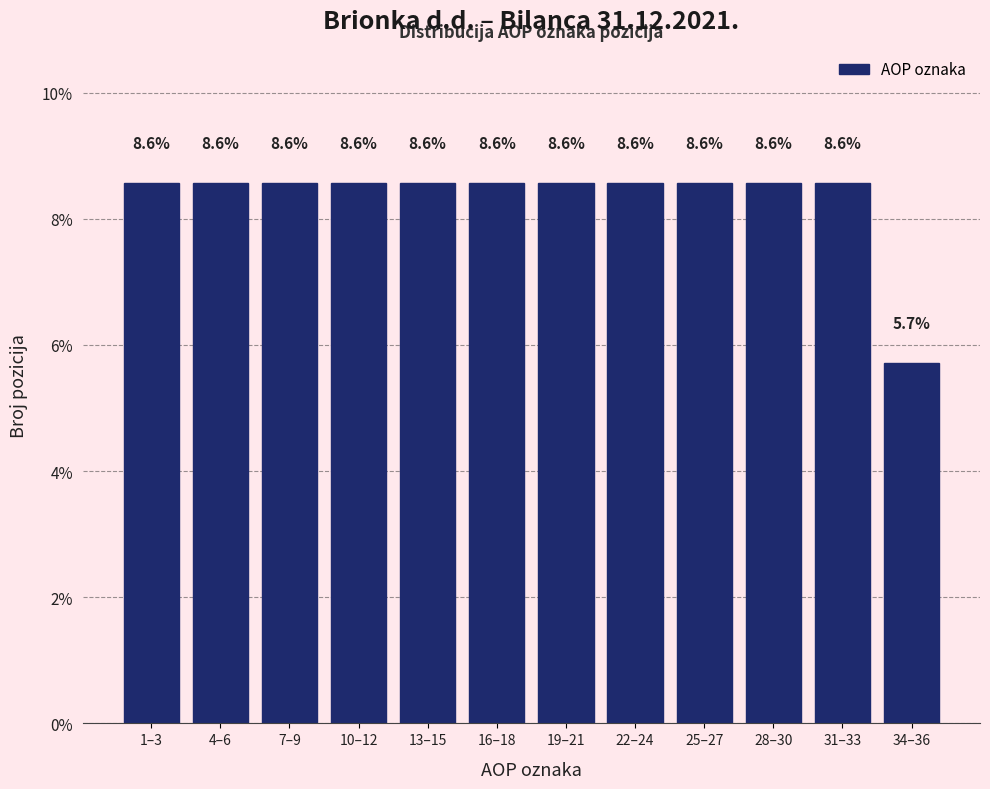

Reading right to left, extract all data points from this chart.

34–36=5.7	31–33=8.6	28–30=8.6	25–27=8.6	22–24=8.6	19–21=8.6	16–18=8.6	13–15=8.6	10–12=8.6	7–9=8.6	4–6=8.6	1–3=8.6